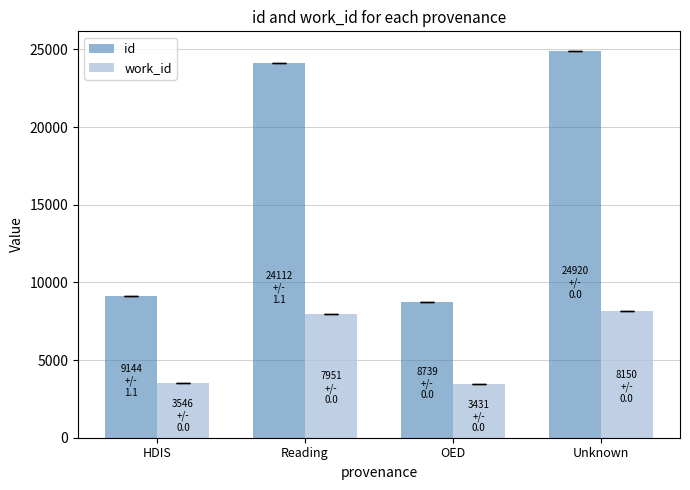

What is the spread (max minus min) of values at Reading?

16161.5